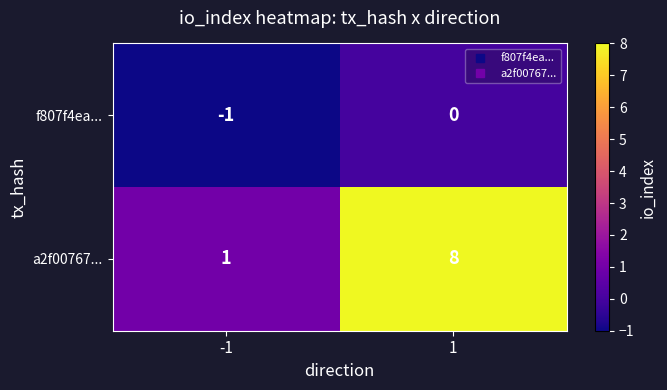

List the series in order of their peak value, lowest first.

f807f4ea..., a2f00767...